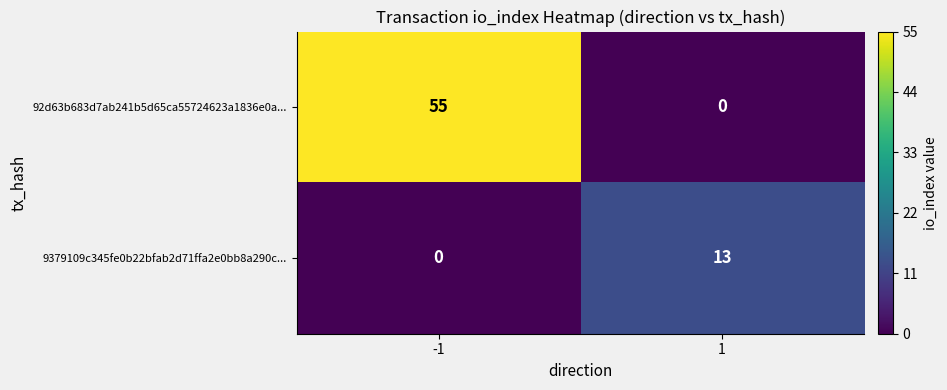

What is the average value of the 92d63b683d7ab241b5d65ca55724623a1836e0a... series?

28